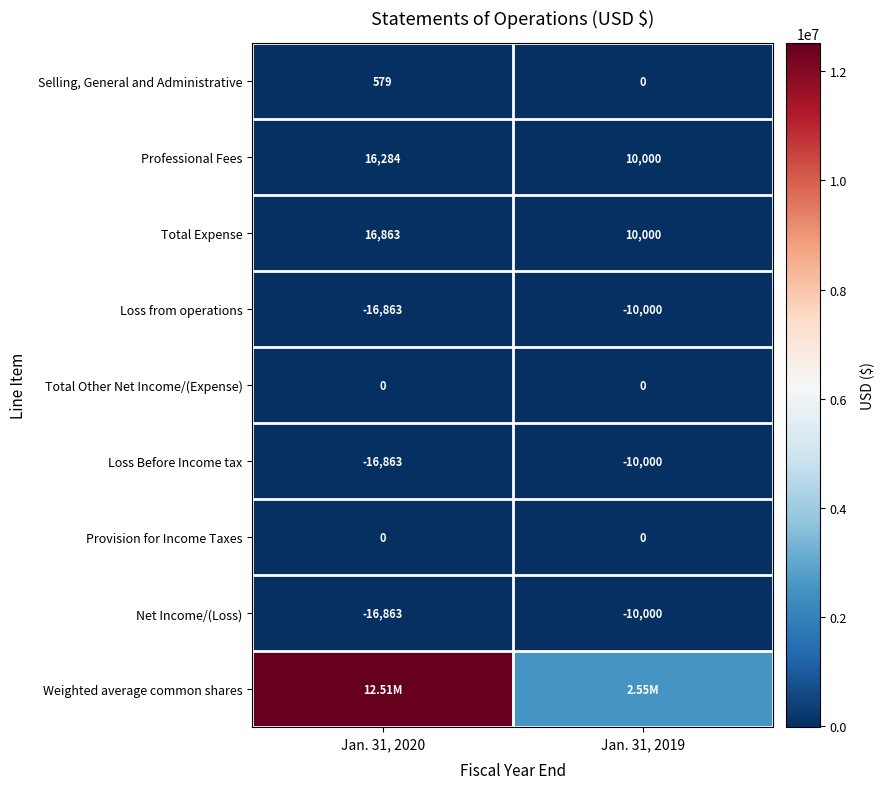

True or false: Selling, General and Administrative has a value of 579 at Jan. 31, 2020.

True